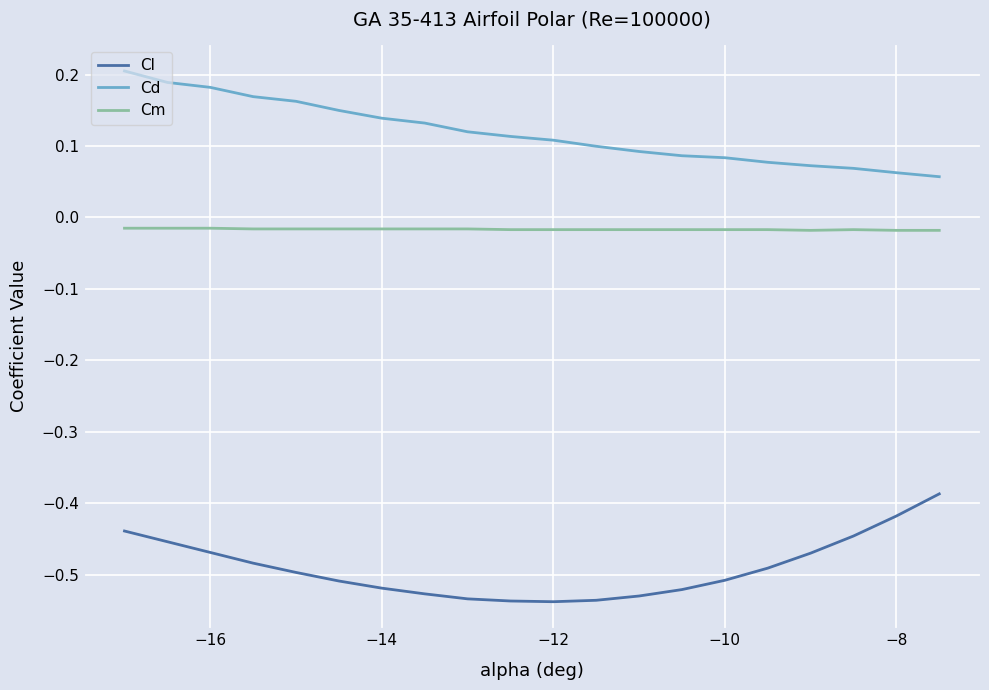

List the series in order of their peak value, highest first.

Cd, Cm, Cl